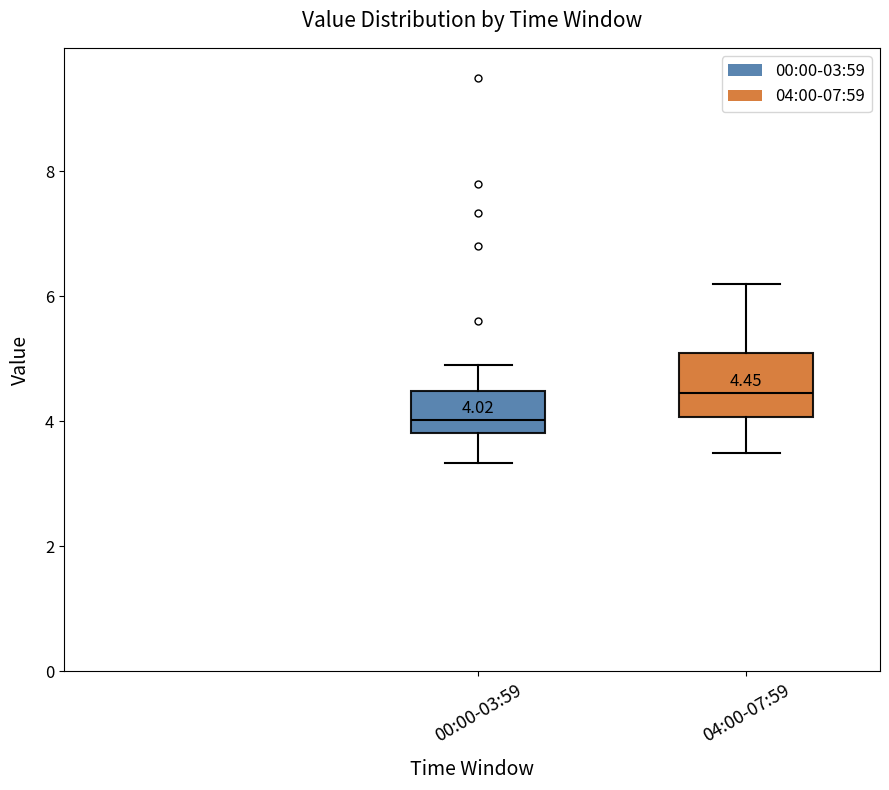

Which box's median line is the lowest?

00:00-03:59